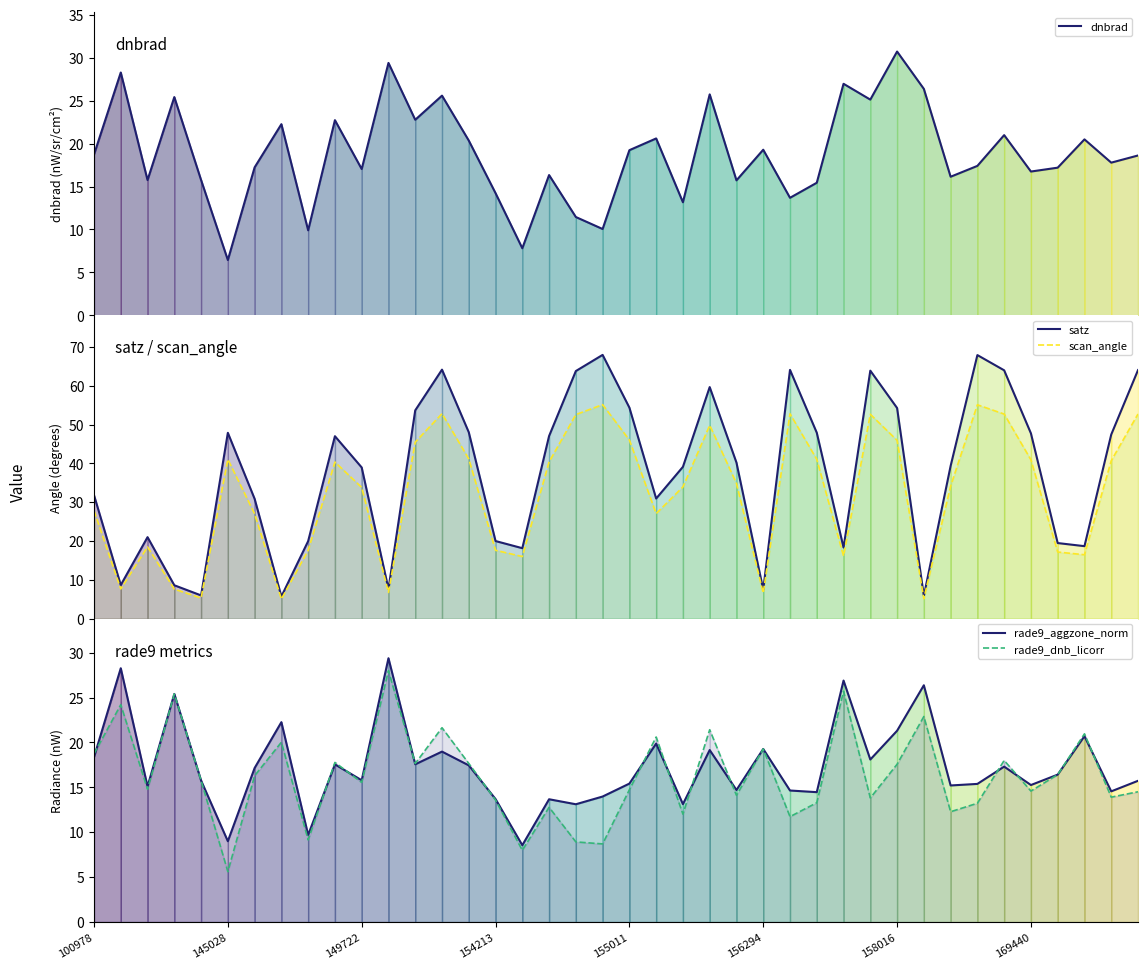

Reading left to right, what are all the values shown in this chart?

dnbrad: 18.7	28.3	15.7	25.4	15.8	6.4	17.2	22.3	9.9	22.7	17.0	29.4	22.8	25.6	20.3	14.2	7.8	16.3	11.4	10.1	19.2	20.6	13.2	25.7	15.7	19.3	13.7	15.4	27.0	25.1	30.7	26.4	16.1	17.4	21.0	16.7	17.2	20.5	17.8	18.6
satz: 31.8	8.7	21.0	8.6	6.0	47.9	30.9	5.7	20.0	47.0	38.9	7.6	53.6	64.1	48.0	20.0	18.1	47.0	63.8	67.9	54.4	30.9	39.1	59.6	40.2	7.5	64.1	47.9	18.3	63.9	54.2	5.8	39.3	67.9	64.0	47.7	19.5	18.7	47.4	64.0
scan_angle: 27.8	7.7	18.5	7.6	5.3	41.0	27.0	5.0	17.6	40.3	33.8	6.8	45.5	52.8	41.1	17.6	16.0	40.4	52.6	55.1	46.0	27.1	33.9	49.8	34.8	6.6	52.8	41.0	16.1	52.6	45.9	5.2	34.1	55.1	52.7	40.9	17.2	16.5	40.7	52.7
rade9_aggzone_norm: 18.4	28.3	15.1	25.4	15.8	9.0	17.1	22.3	9.7	17.6	15.8	29.4	17.6	19.0	17.4	13.7	8.5	13.7	13.1	14.0	15.4	19.9	13.1	19.2	14.7	19.3	14.6	14.5	26.9	18.1	21.3	26.4	15.2	15.4	17.3	15.3	16.4	20.7	14.5	15.7
rade9_dnb_licorr: 18.7	24.2	14.8	25.4	15.8	5.6	16.3	20.0	9.1	17.8	15.5	28.0	17.7	21.6	17.7	13.6	8.0	12.8	8.9	8.7	14.7	20.6	12.0	21.4	14.1	19.3	11.7	13.3	25.7	13.8	17.6	22.9	12.3	13.2	18.0	14.6	16.4	21.0	13.9	14.5